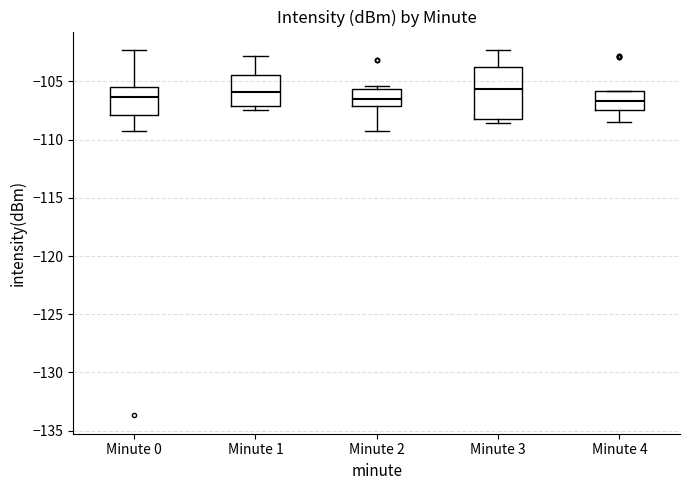

Reading left to right, transcribe this box plot: for each box, give where its median line is, the range the box spans, and where its two whiskers end, as read against the y-axis. The values are not printed on the chart, so give them approximately, as read against the axis.

Minute 0: median -106.5, box -108.0 to -105.5, whiskers -109.5 to -102.5
Minute 1: median -106.0, box -107.0 to -104.5, whiskers -107.5 to -103.0
Minute 2: median -106.5, box -107.0 to -105.5, whiskers -109.5 to -105.5 (just above the box's upper edge)
Minute 3: median -105.5, box -108.5 to -104.0, whiskers -108.5 (just below the box's lower edge) to -102.5
Minute 4: median -106.5, box -107.5 to -106.0, whiskers -108.5 to -106.0